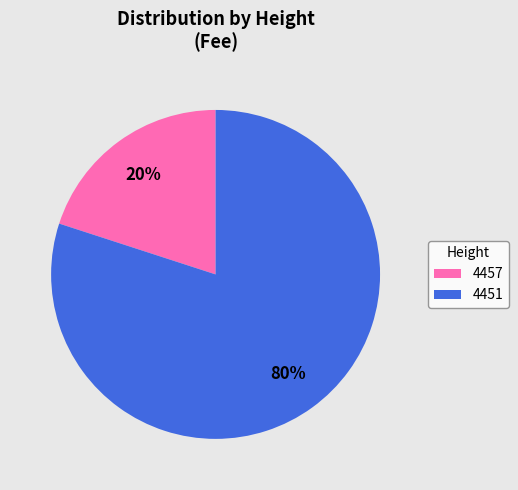

To the nearest percent, what portion does 4451 represent?

80%